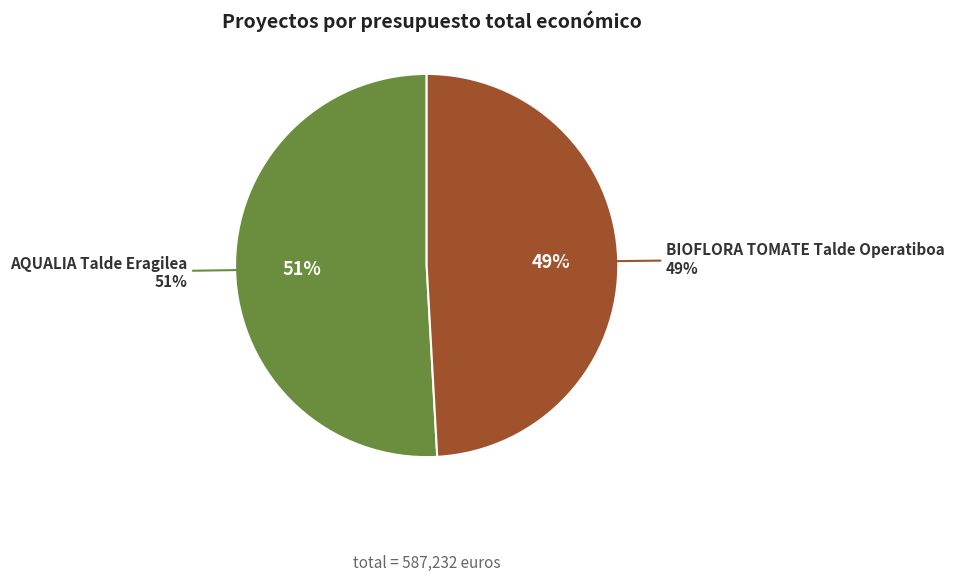

The AQUALIA Talde Eragilea slice represents 58% of the pie. True or false?

False